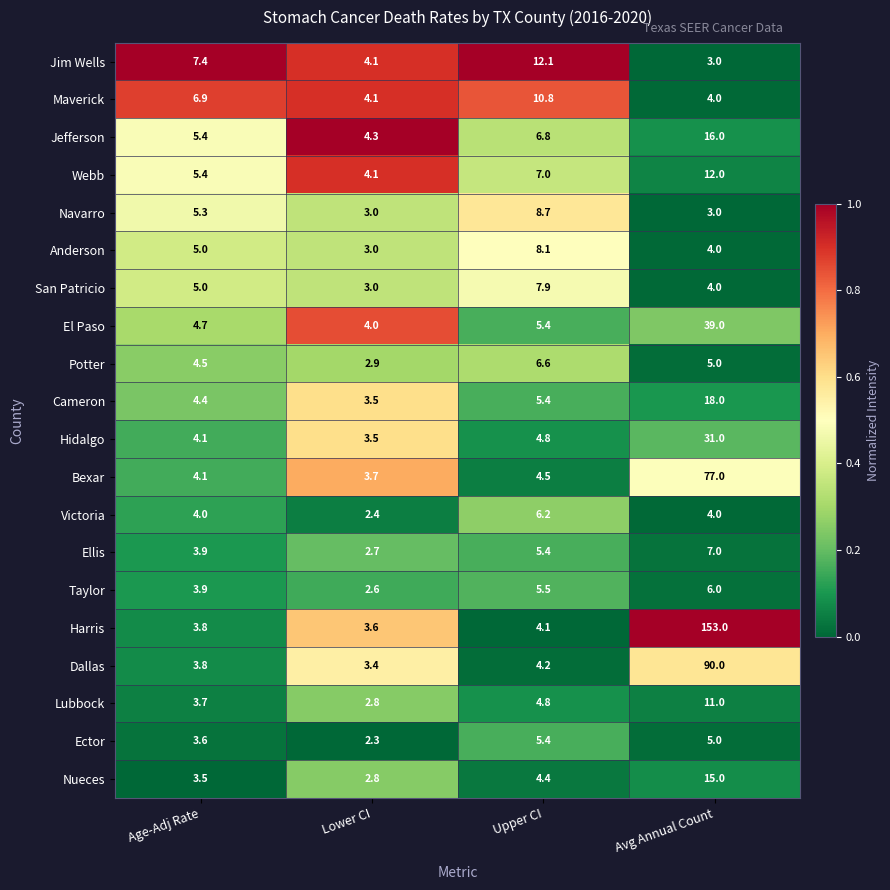

What is the total value across all series at Age-Adj Rate?

92.4